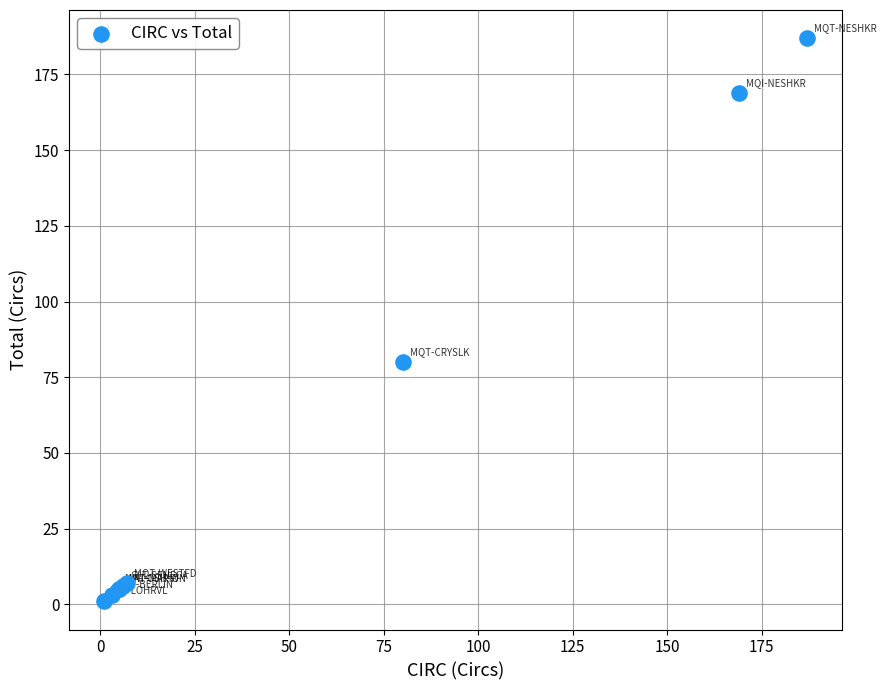

What Y value in the scatter plot is closest to 94?

80